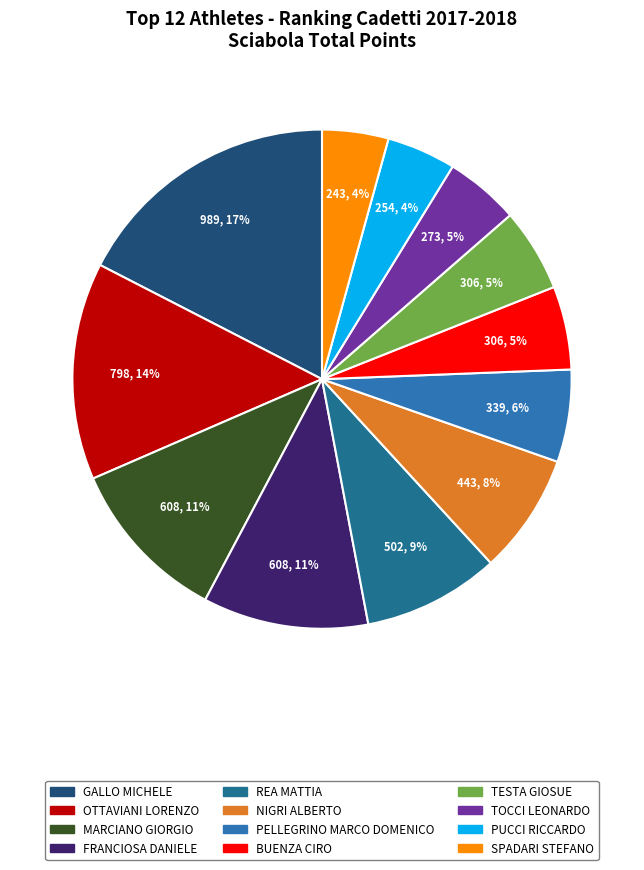

To the nearest percent, what is the difference between the largest and smallest slice percentages?

13%